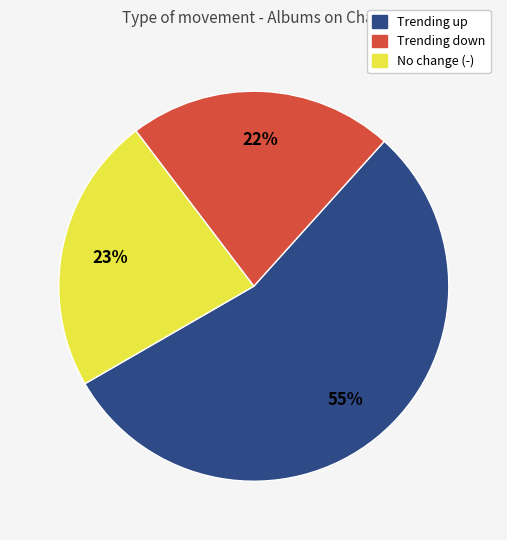

Is there any slice that represents more than half of the pie?

Yes